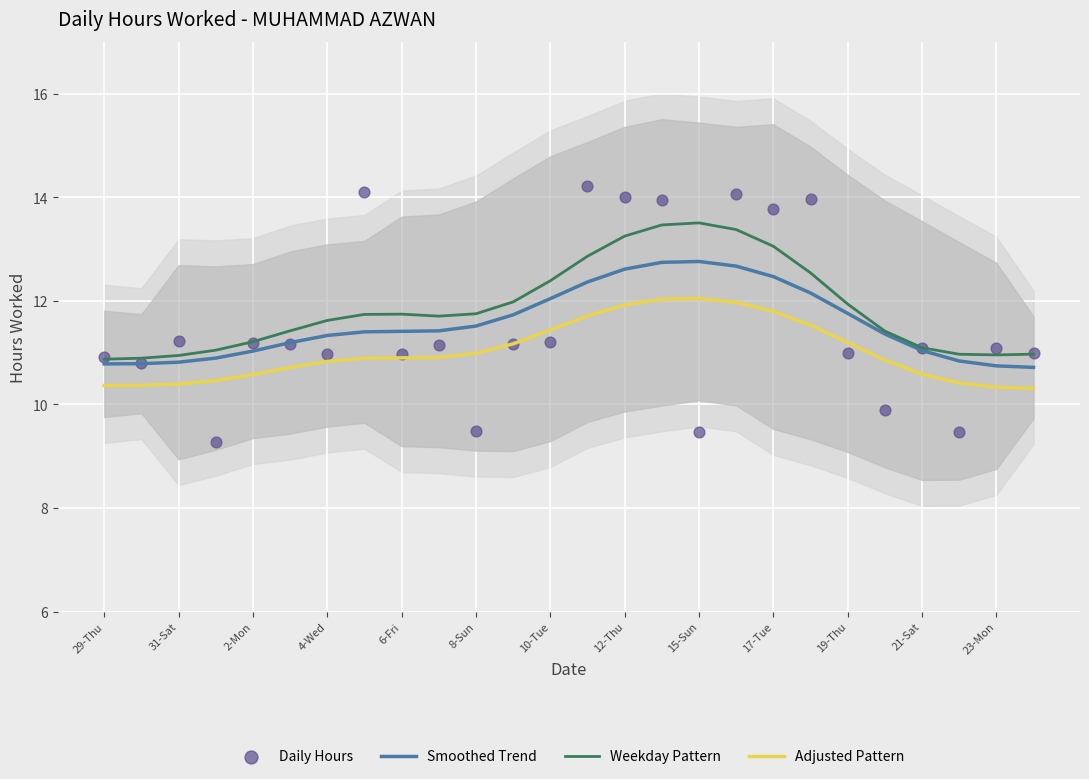

Which series has the largest total across all categories?

Weekday Pattern